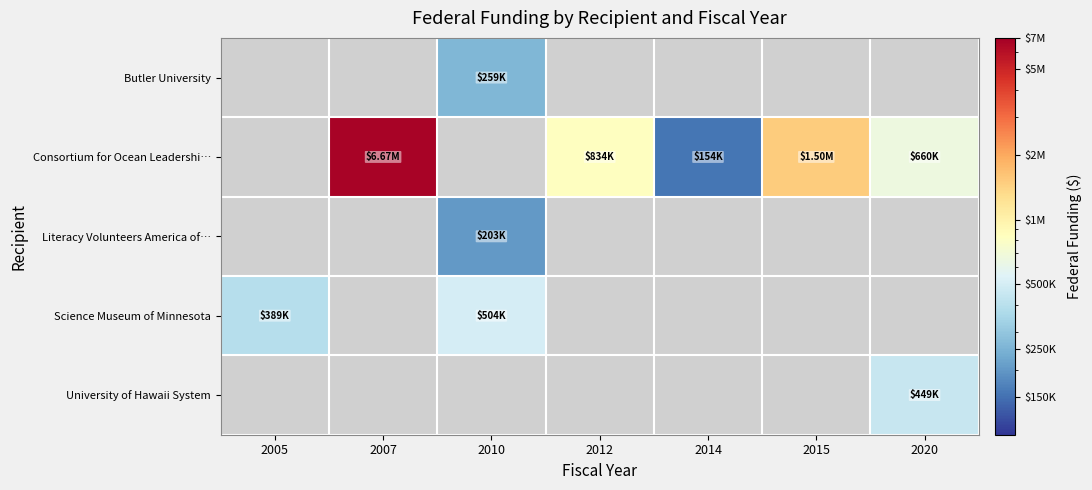

Count the number of data series in this chart.

5